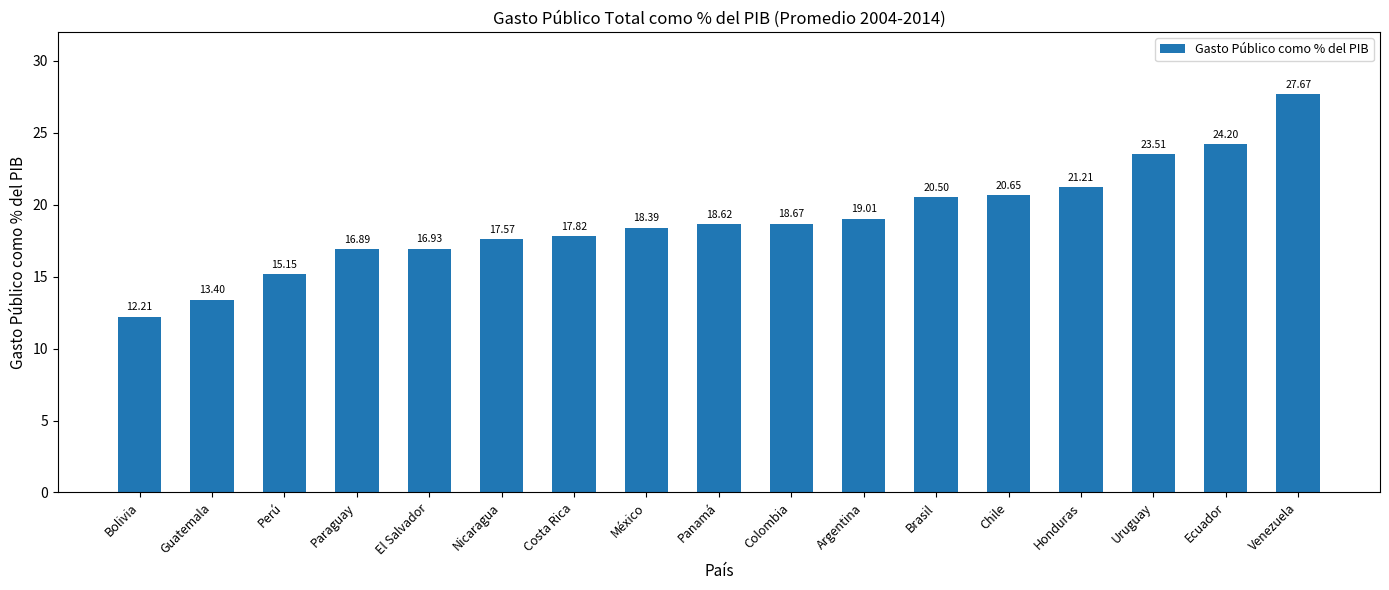

What position from the left is Uruguay?

15